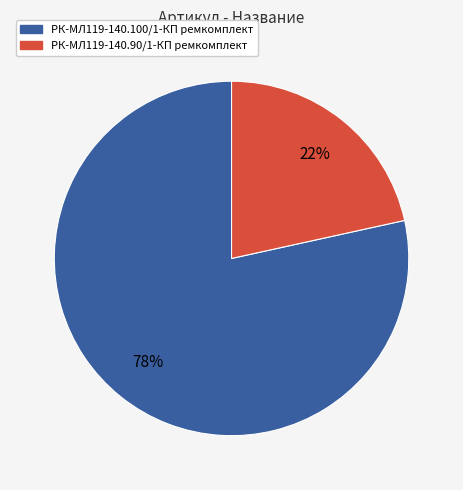

True or false: РК-МЛ119-140.90/1-КП ремкомплект accounts for 22% of the total.

True